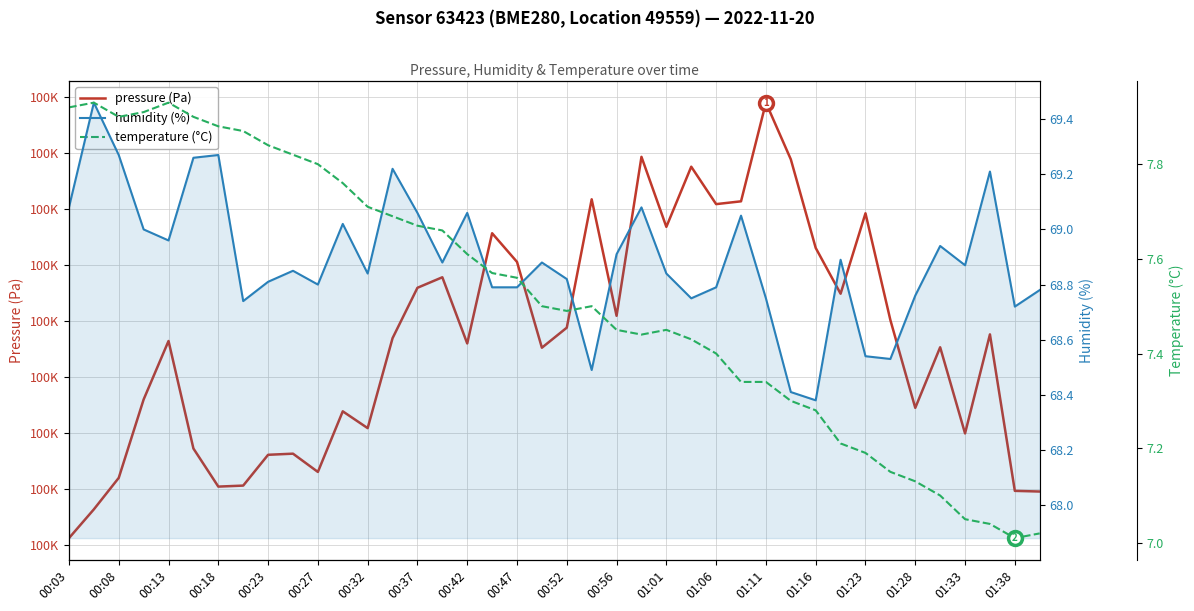

Reading left to right, transcribe all the data shown in this chart.

pressure (Pa): 100280.6	100283.2	100286.0	100293.0	100298.2	100288.6	100285.2	100285.3	100288.0	100288.1	100286.5	100291.9	100290.4	100298.4	100302.9	100303.9	100298.0	100307.8	100305.2	100297.6	100299.4	100310.8	100300.4	100314.6	100308.4	100313.8	100310.4	100310.7	100319.5	100314.4	100306.5	100302.4	100309.6	100300.1	100292.2	100297.6	100289.9	100298.8	100284.8	100284.8
humidity (%): 69.1	69.5	69.3	69.0	69.0	69.3	69.3	68.7	68.8	68.8	68.8	69.0	68.8	69.2	69.1	68.9	69.1	68.8	68.8	68.9	68.8	68.5	68.9	69.1	68.8	68.8	68.8	69.0	68.8	68.4	68.4	68.9	68.5	68.5	68.8	68.9	68.9	69.2	68.7	68.8
temperature (°C): 7.9	7.9	7.9	7.9	7.9	7.9	7.9	7.9	7.8	7.8	7.8	7.8	7.7	7.7	7.7	7.7	7.6	7.6	7.6	7.5	7.5	7.5	7.5	7.4	7.5	7.4	7.4	7.3	7.3	7.3	7.3	7.2	7.2	7.2	7.1	7.1	7.0	7.0	7.0	7.0